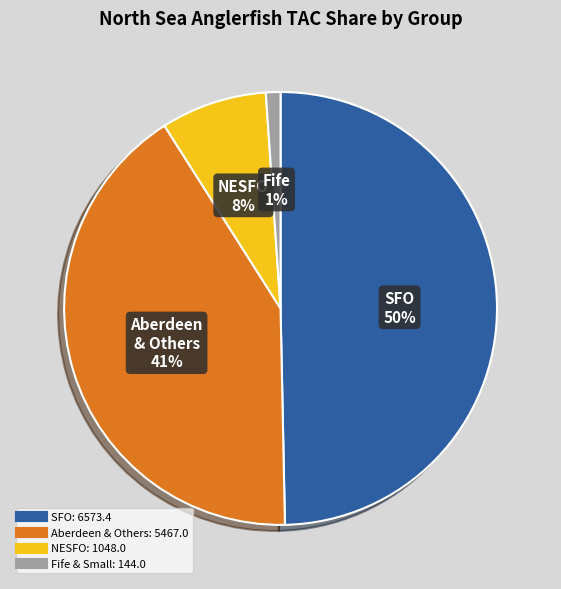

To the nearest percent, what is the average slice percentage?

25%